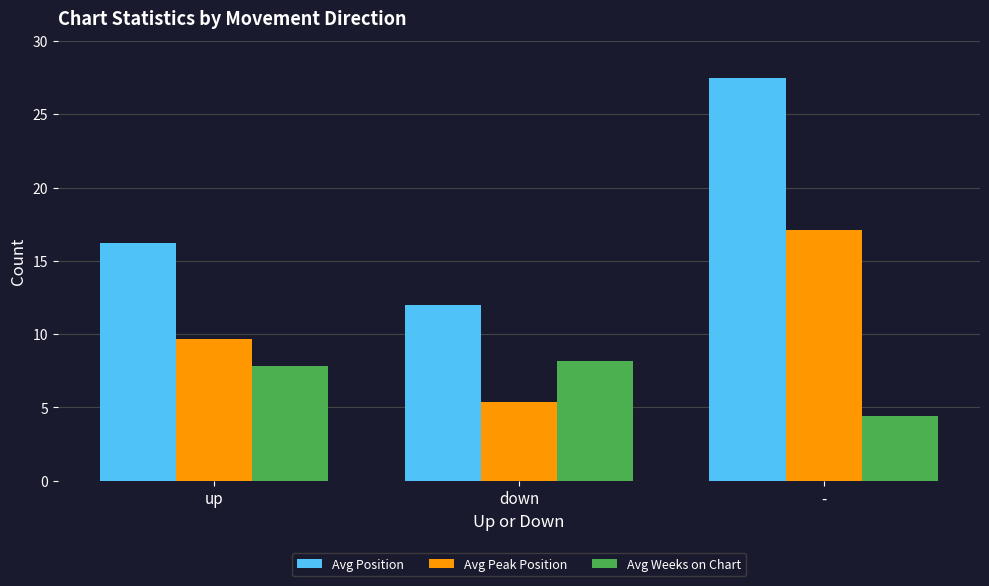

How many series are shown in this chart?

3